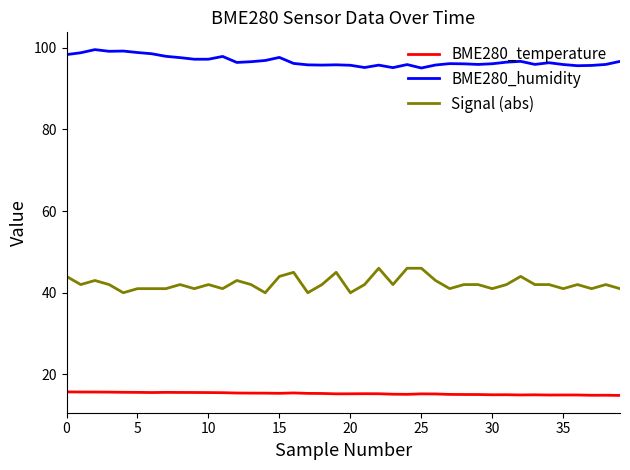

True or false: Signal (abs) and BME280_humidity cross at least once.

False